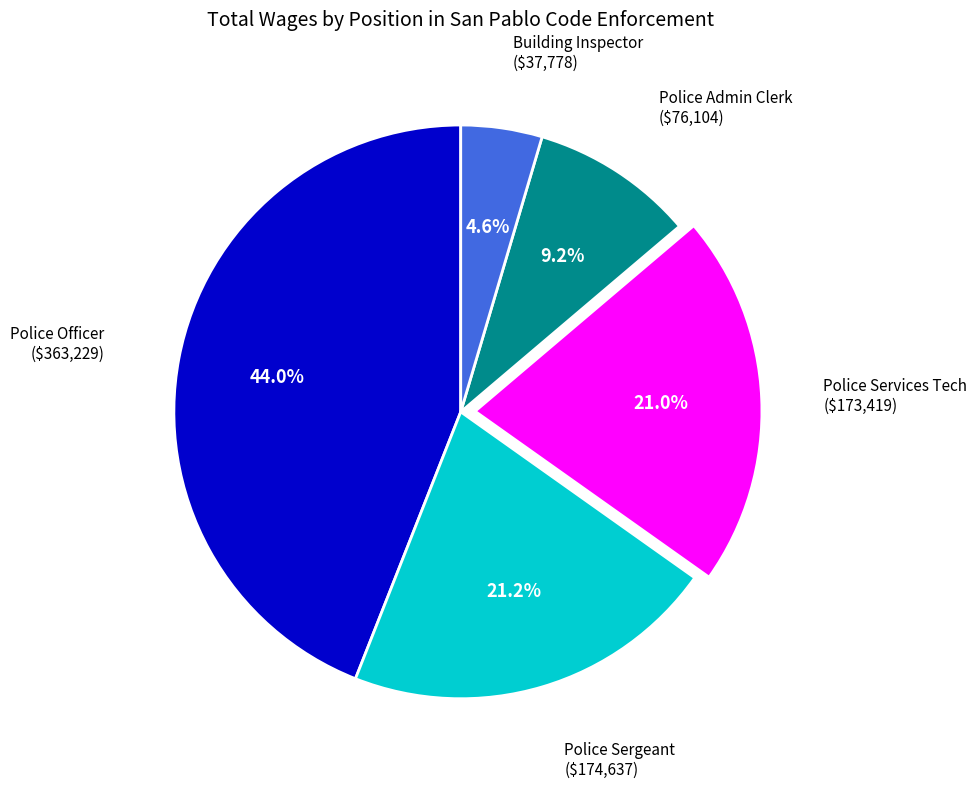

What percentage do Police Officer and Police Admin Clerk together represent?

53.2%